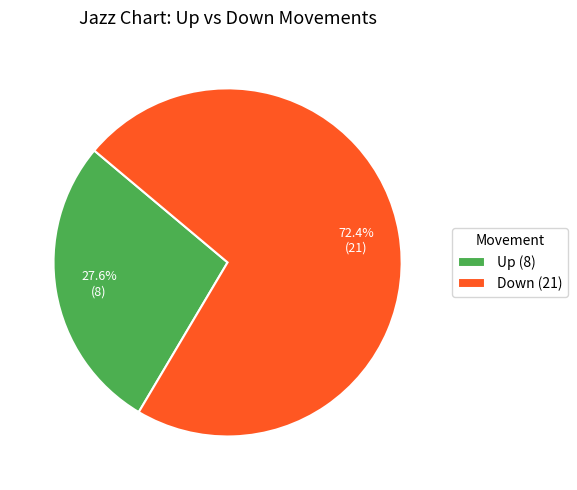

What is the total percentage of Up and Down?

100.0%